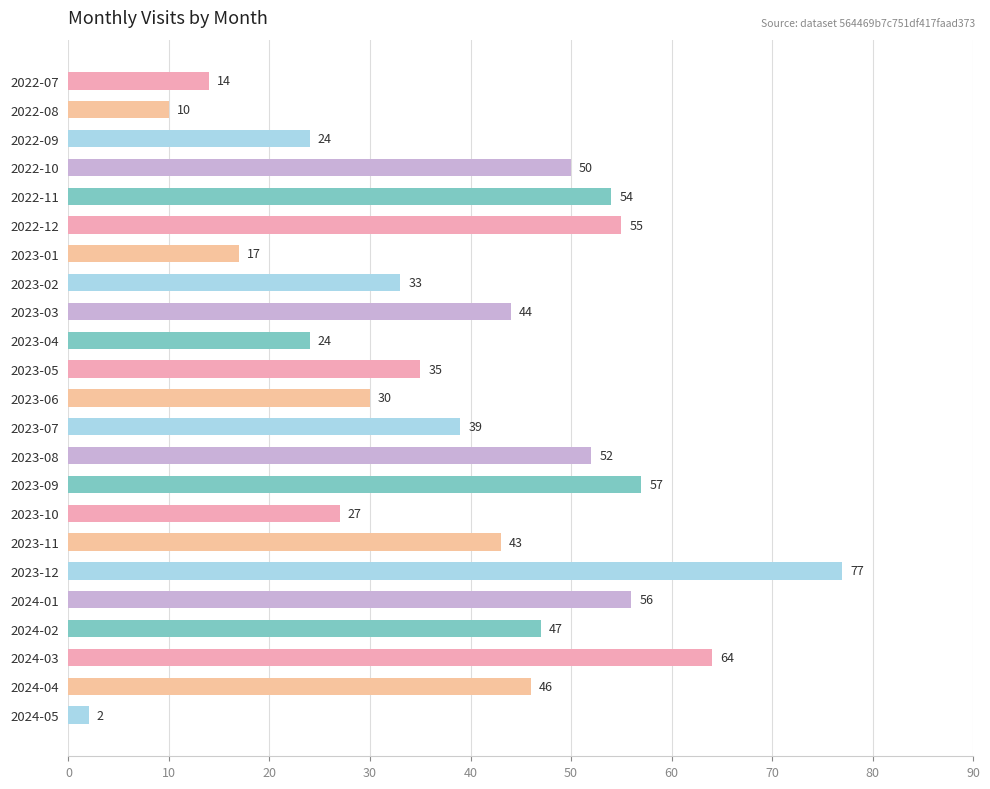

Reading top to bottom, extract all data points from this chart.

14	10	24	50	54	55	17	33	44	24	35	30	39	52	57	27	43	77	56	47	64	46	2